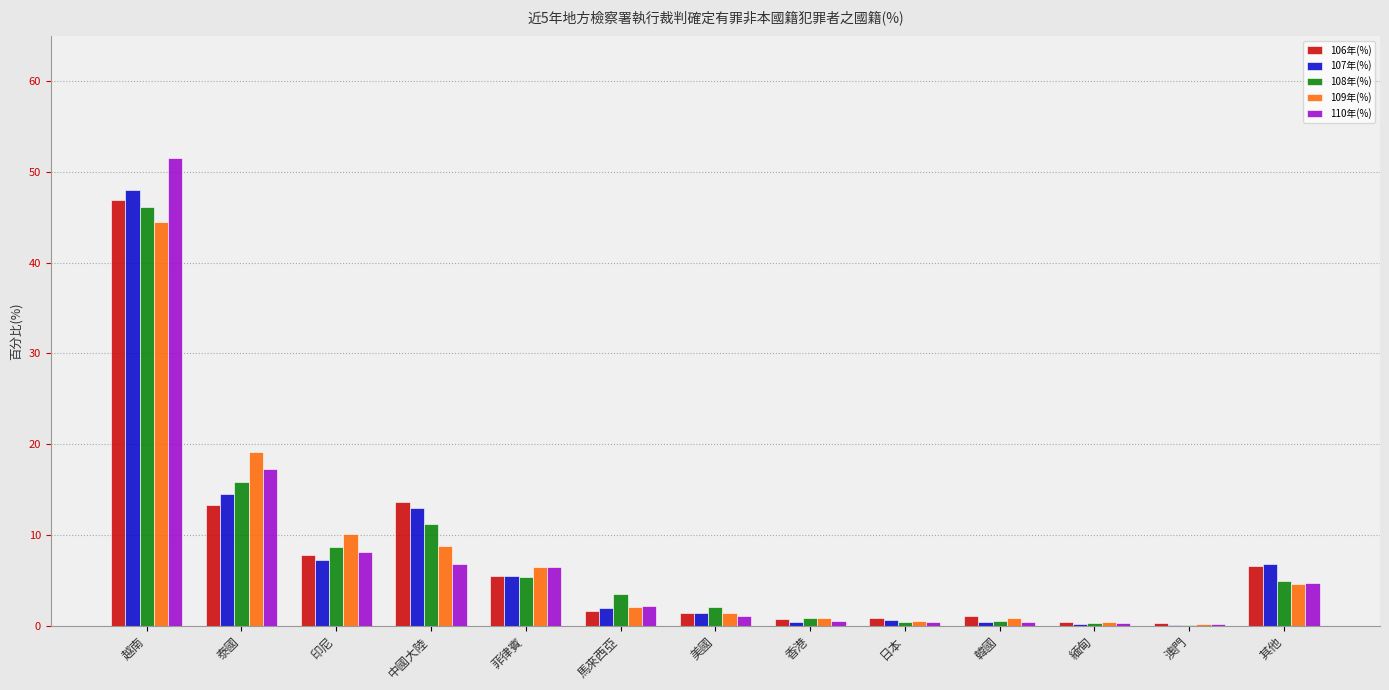

What is the greatest value displayed?

51.6